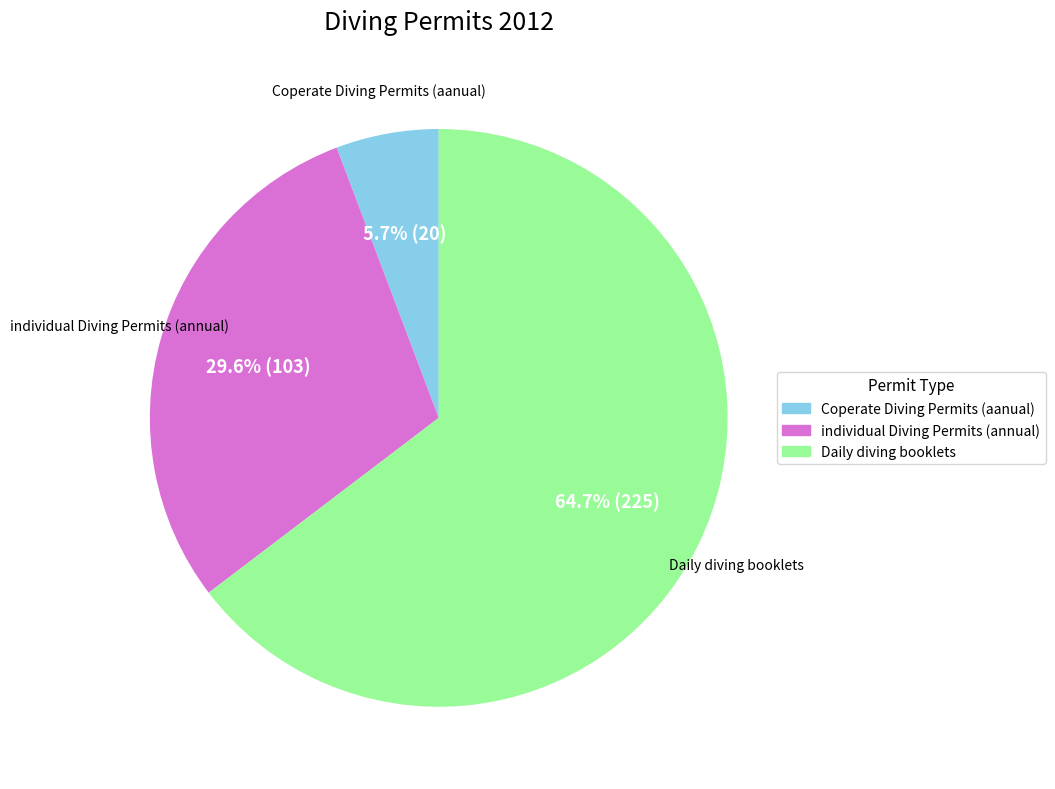

Count the number of slices in the pie.

3